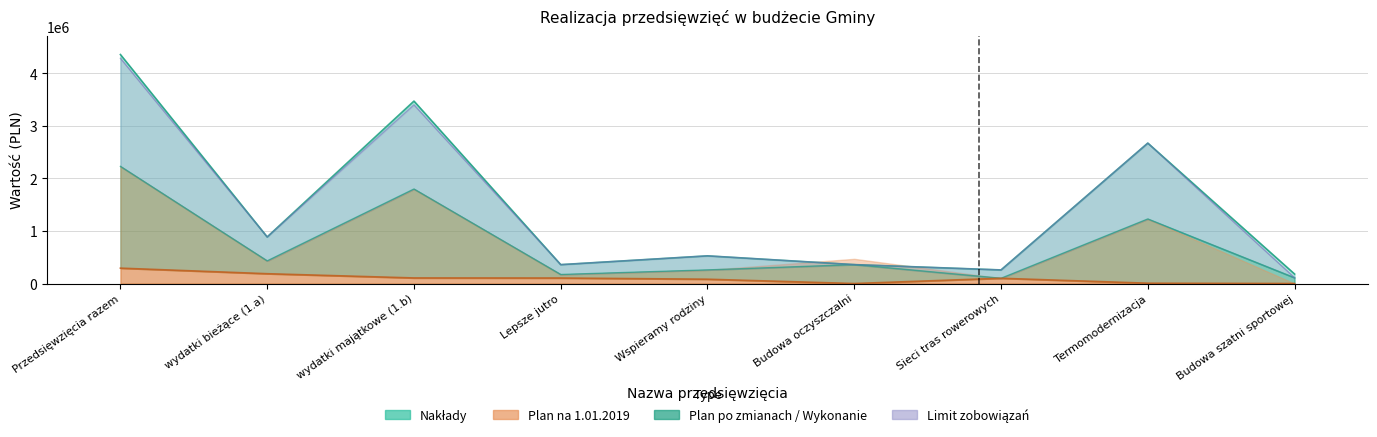

Rank the categories by Plan po zmianach value from highest to lowest.

Przedsięwzięcia razem, wydatki majątkowe (1.b), Termomodernizacja, wydatki bieżące (1.a), Wspieramy rodziny, Budowa oczyszczalni, Lepsze jutro, Sieci tras rowerowych, Budowa szatni sportowej